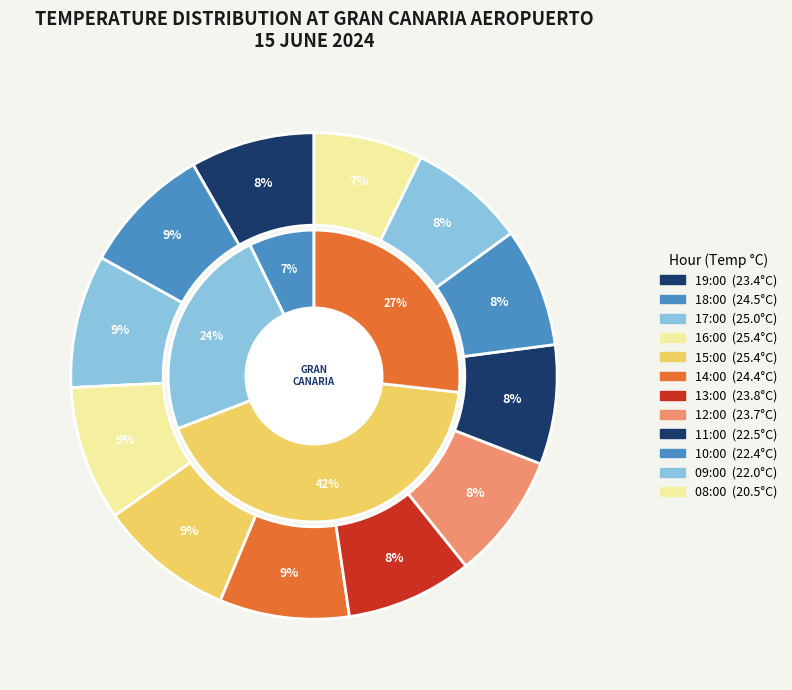

Count the number of slices in the pie.

12